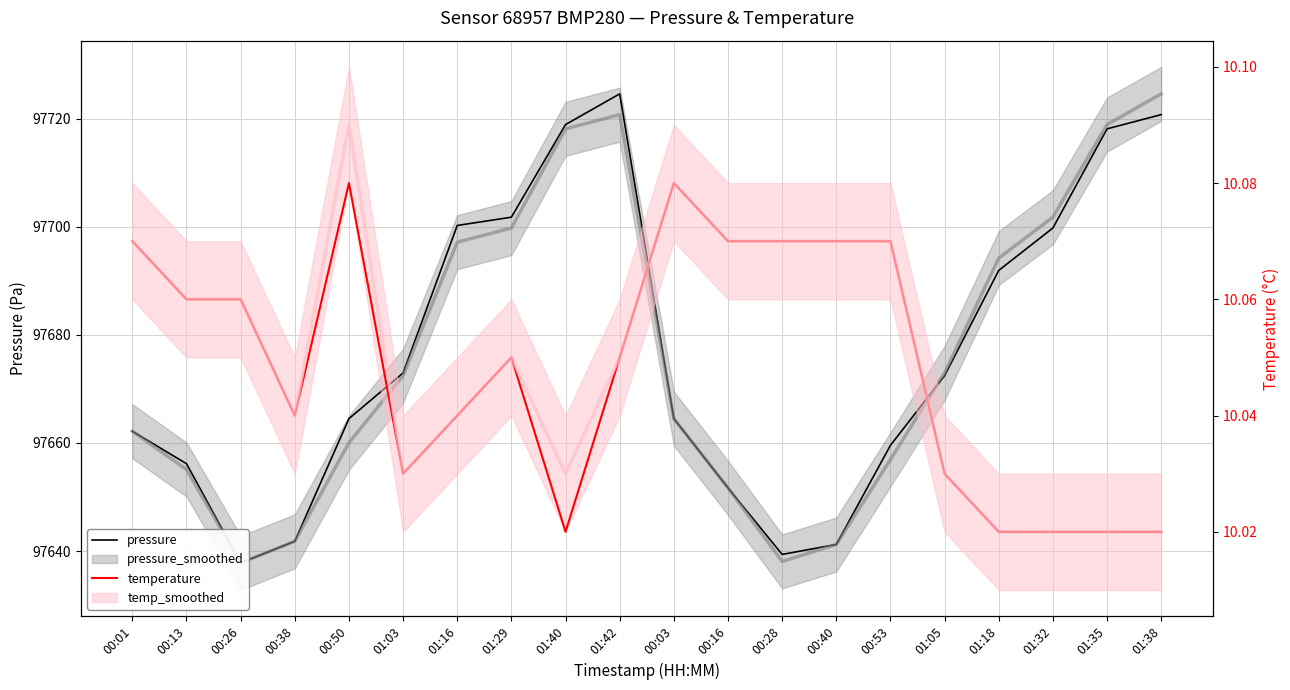

True or false: temperature and pressure intersect in this chart.

False